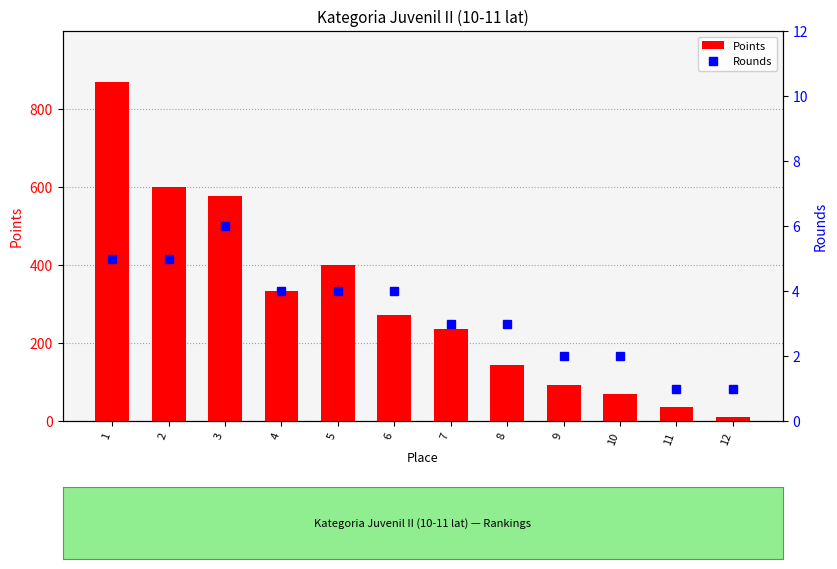

How many groups of bars are there?

12